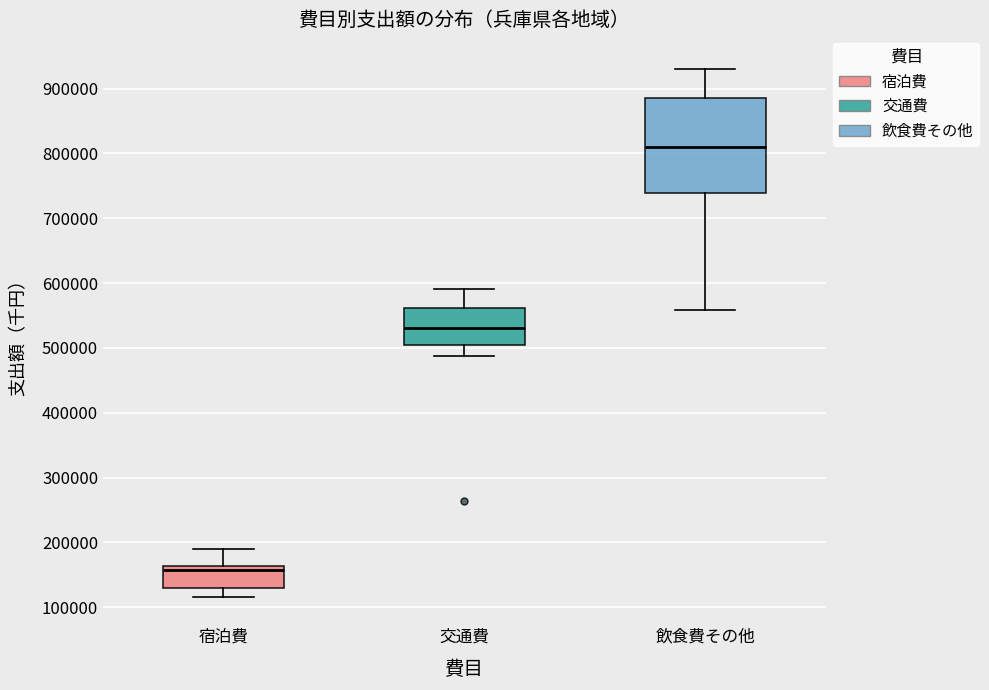

Reading left to right, transcribe this box plot: for each box, give where its median line is, the range the box spans, and where its two whiskers end, as read against the y-axis. The values are not printed on the chart, so give them approximately, as read against the axis.

宿泊費: median 160000 (just below the box's upper edge), box 130000 to 160000, whiskers 120000 to 190000
交通費: median 530000, box 500000 to 560000, whiskers 490000 to 590000
飲食費その他: median 810000, box 740000 to 890000, whiskers 560000 to 930000